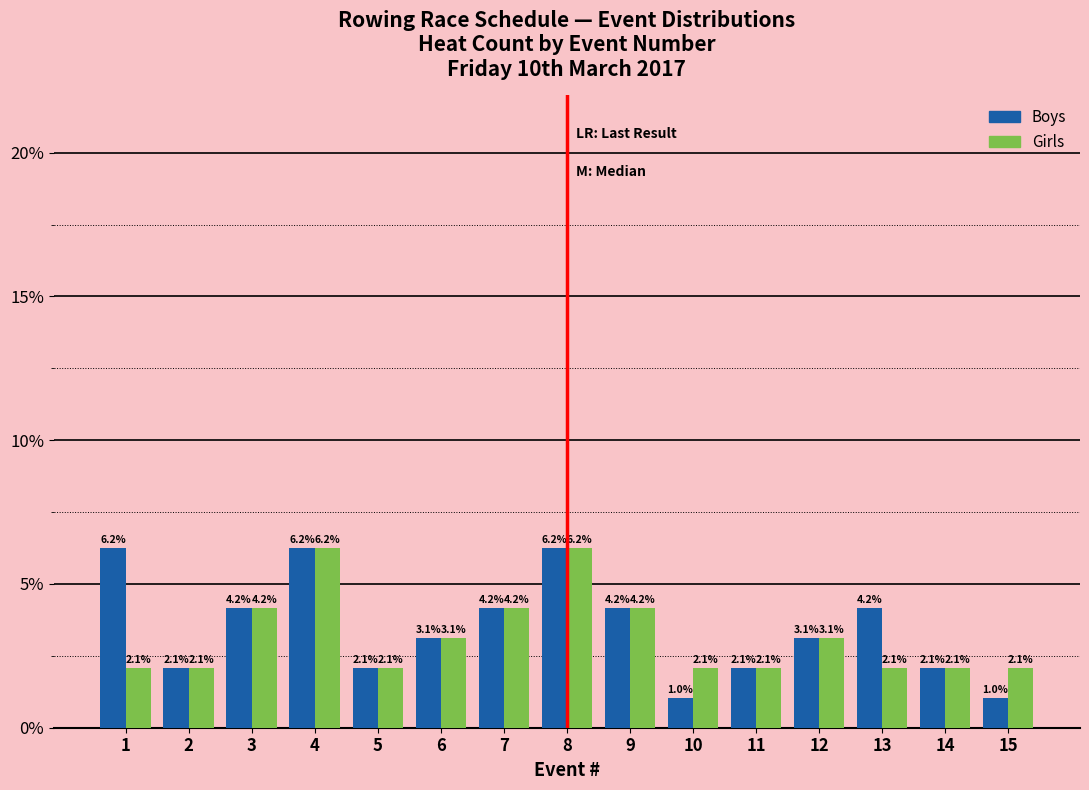

At how many categories does at least one series exceed 1?

15